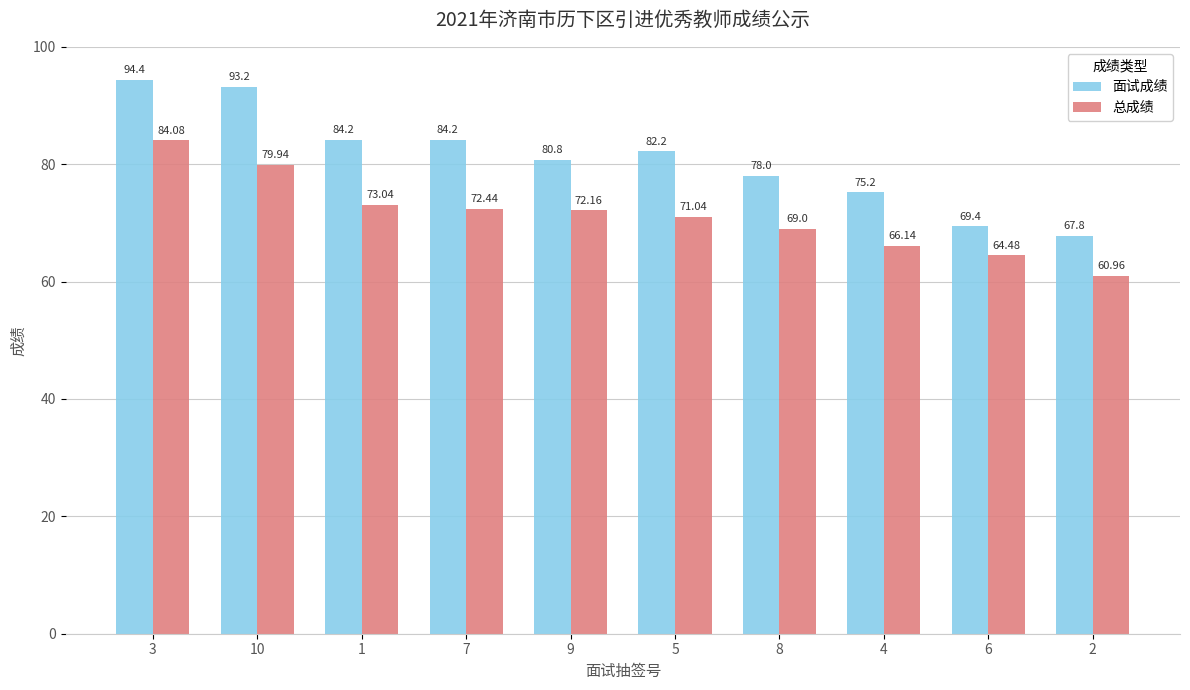

How many bars are there in each group?

2